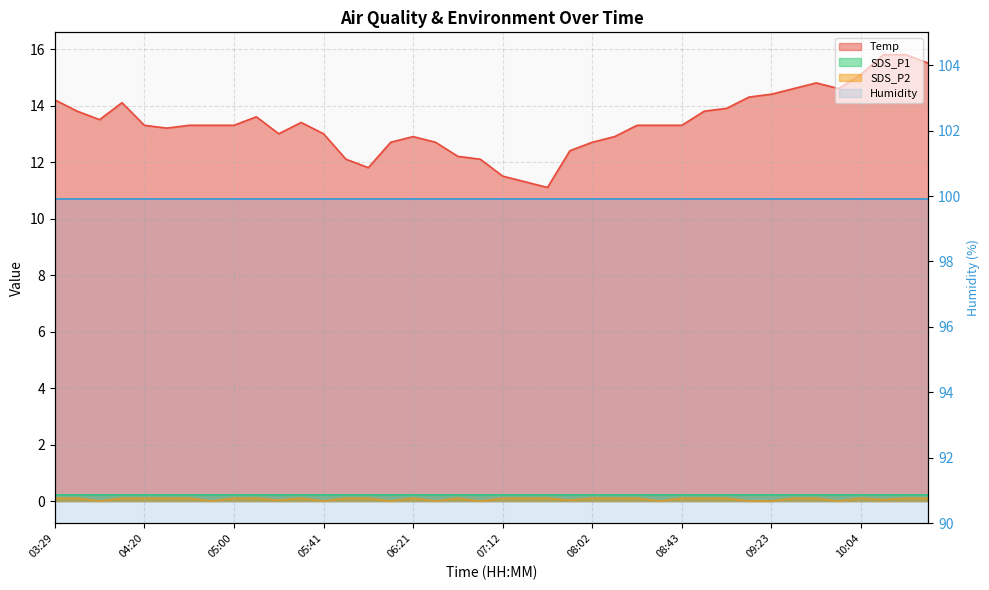

At which label does Temp reach its minimum?

07:32